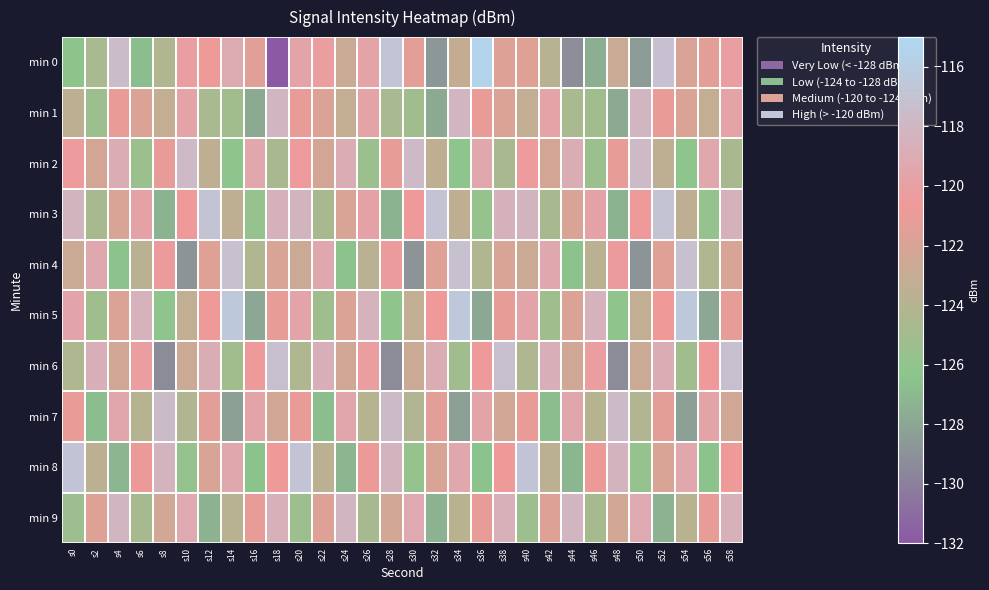

What is the total value across all series at s20?

-1209.3